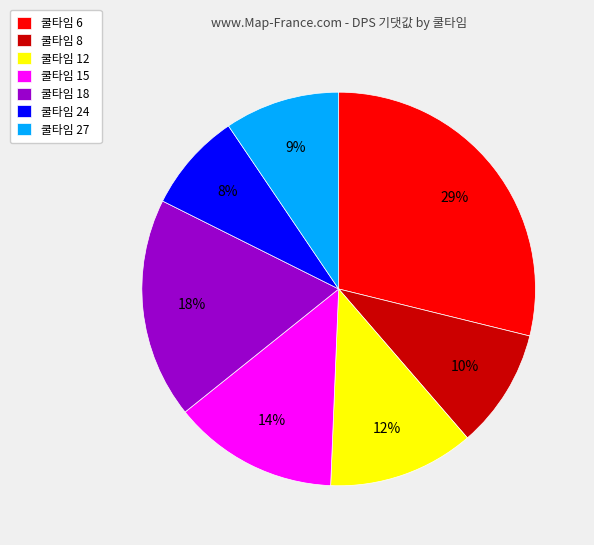

To the nearest percent, what percentage of the pie is 쿨타임 12?

12%